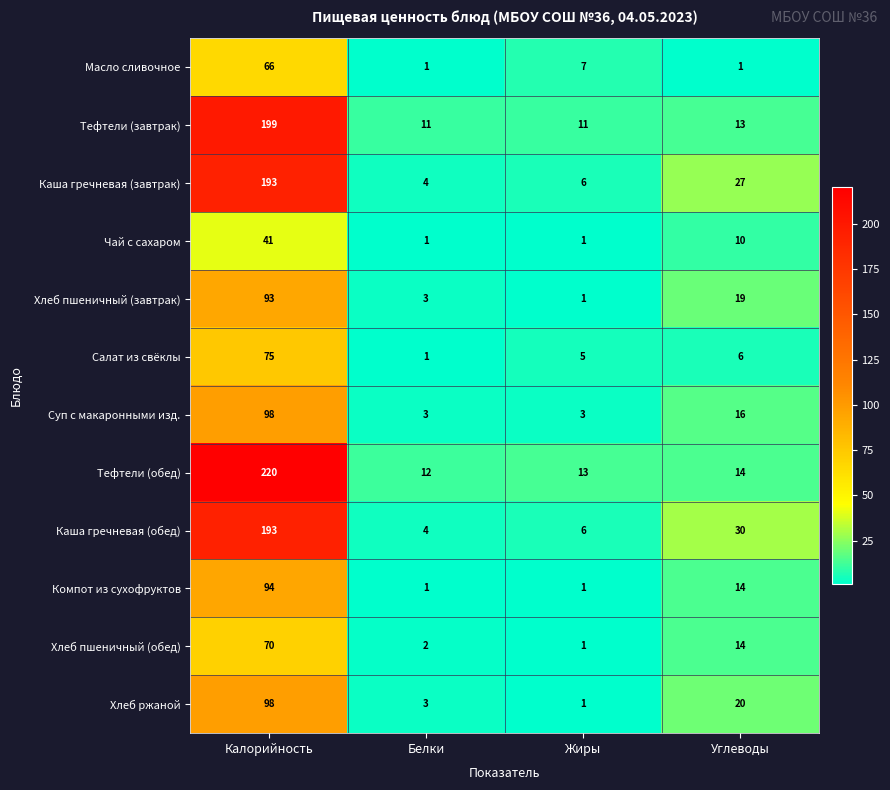

Read the Тефтели (завтрак) value at Жиры.

11